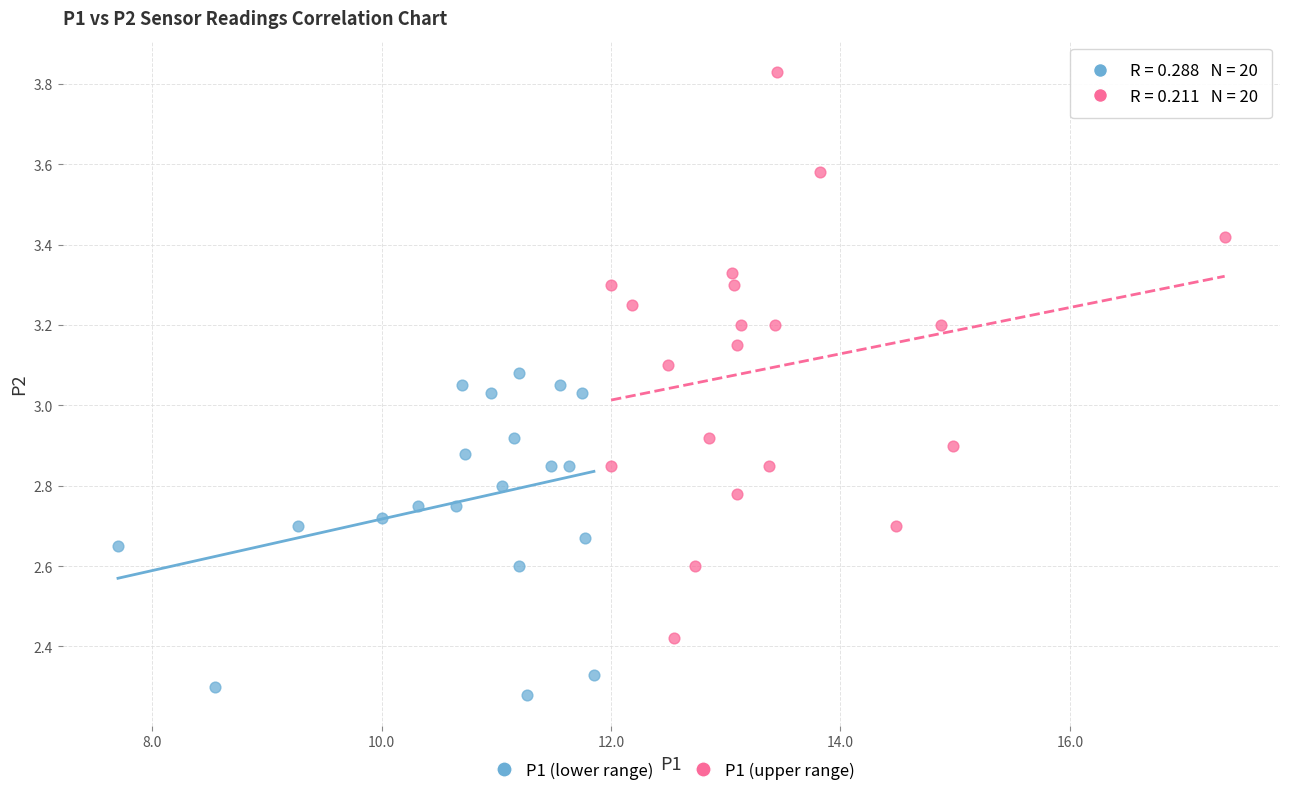

Which series reaches the maximum Y coordinate?

P1 (upper range)